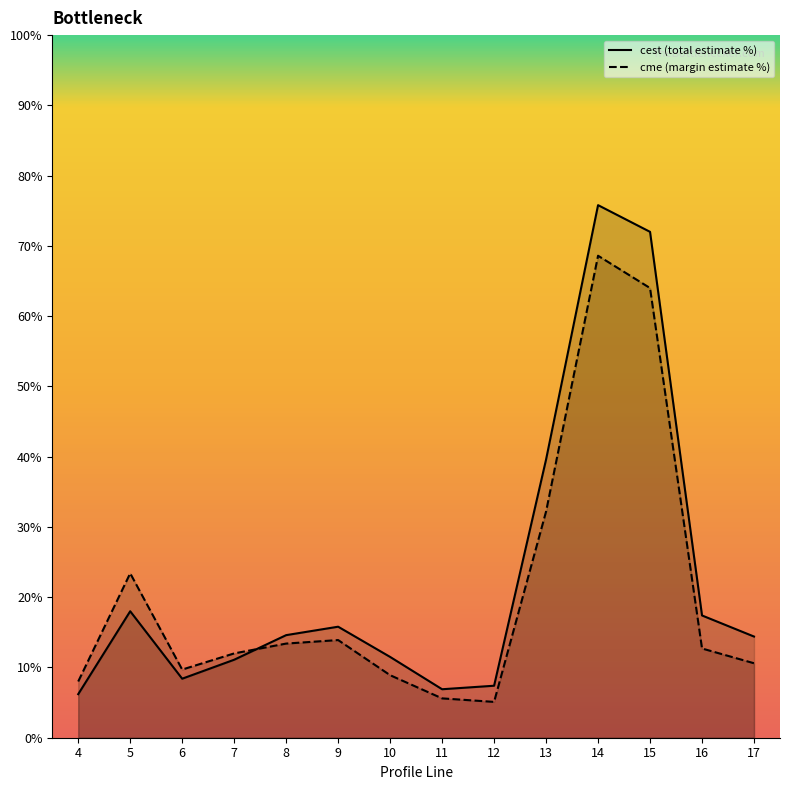

What is the maximum value shown in the chart?

75.8